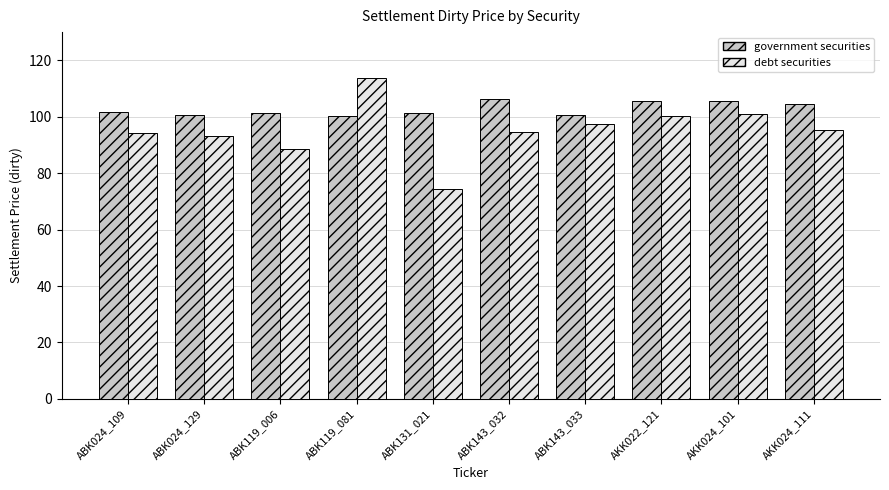

What is the difference between the highest and lowest values at ABK024_109?

7.4